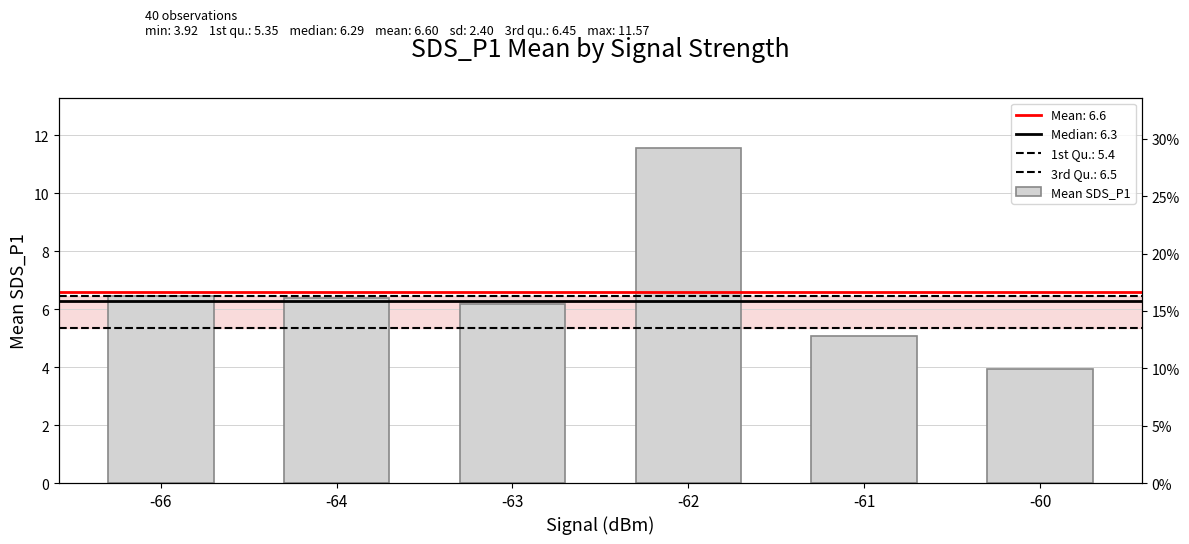

How many bars are there in total?

6